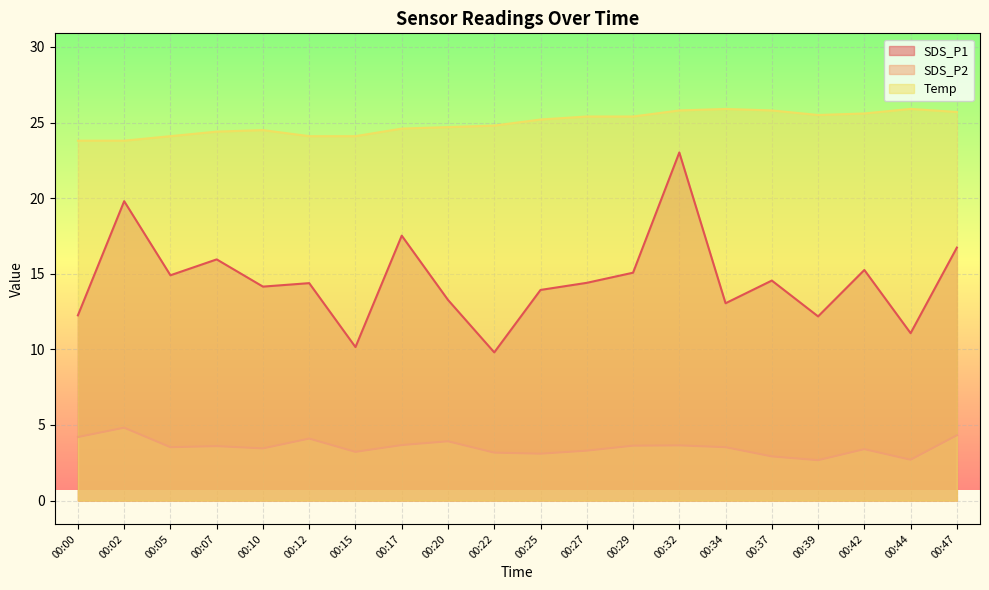

True or false: SDS_P2 and SDS_P1 intersect in this chart.

False